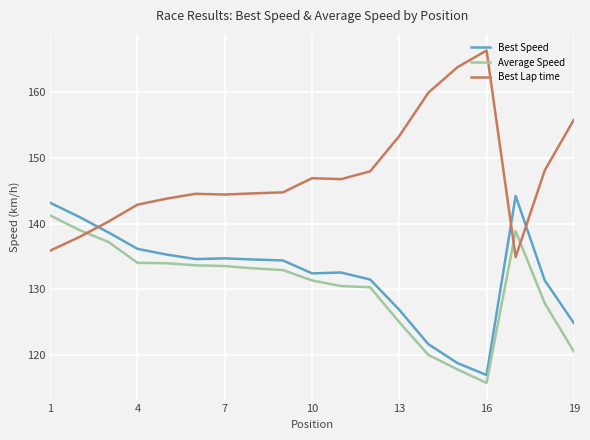

What is the maximum value for Best Speed?

144.2